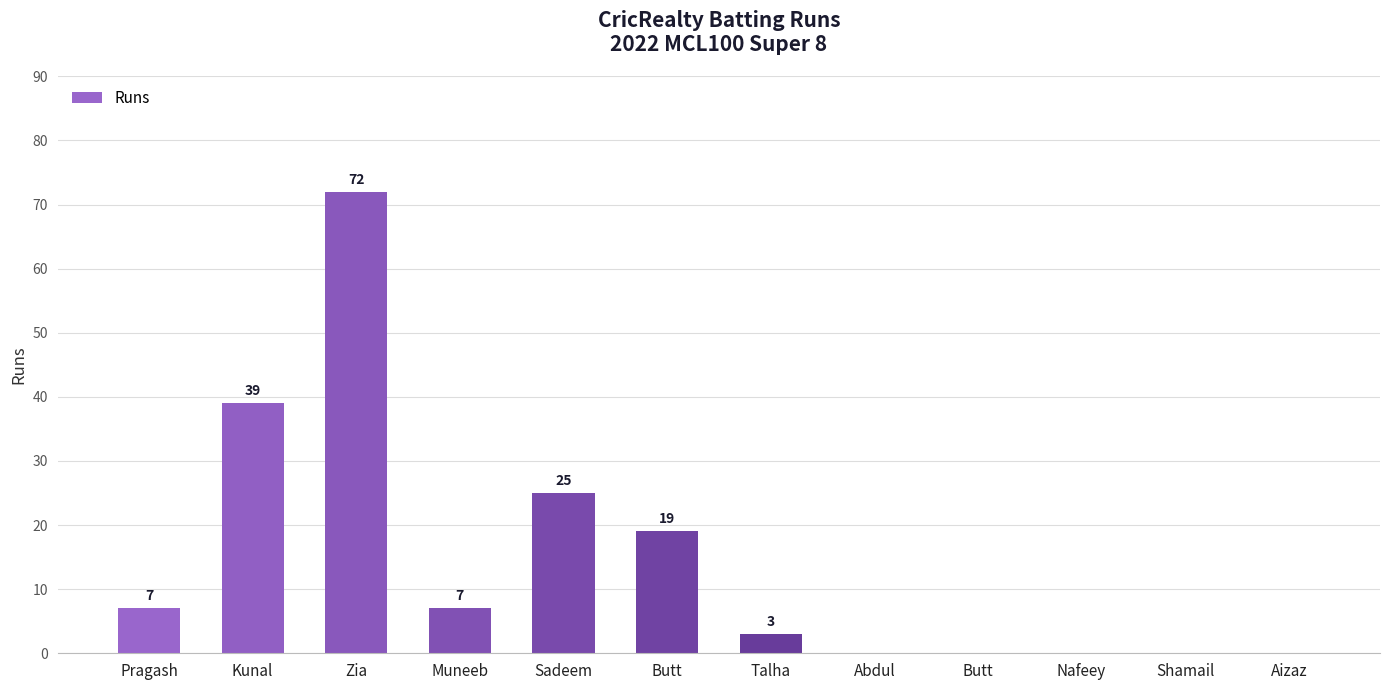

How many categories are shown in the chart?

12